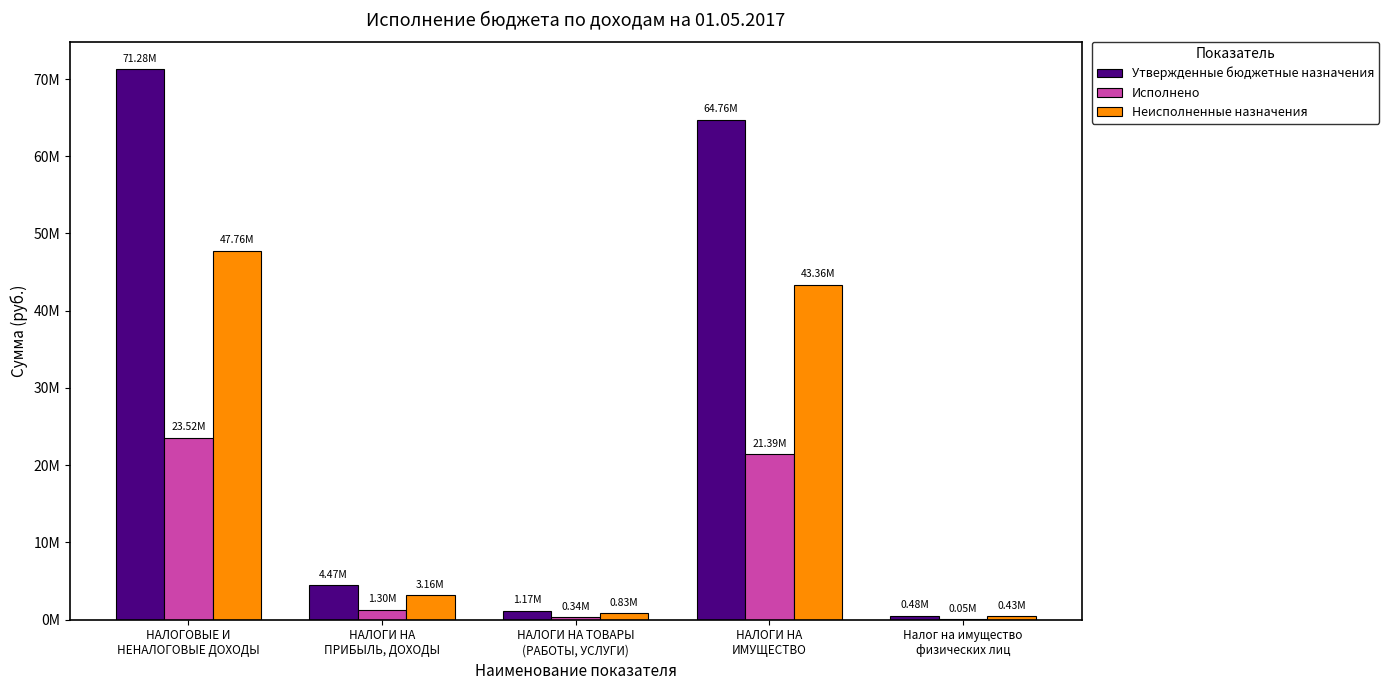

What is the value of the Неисполненные назначения bar at the 3rd from the left?

831675.8